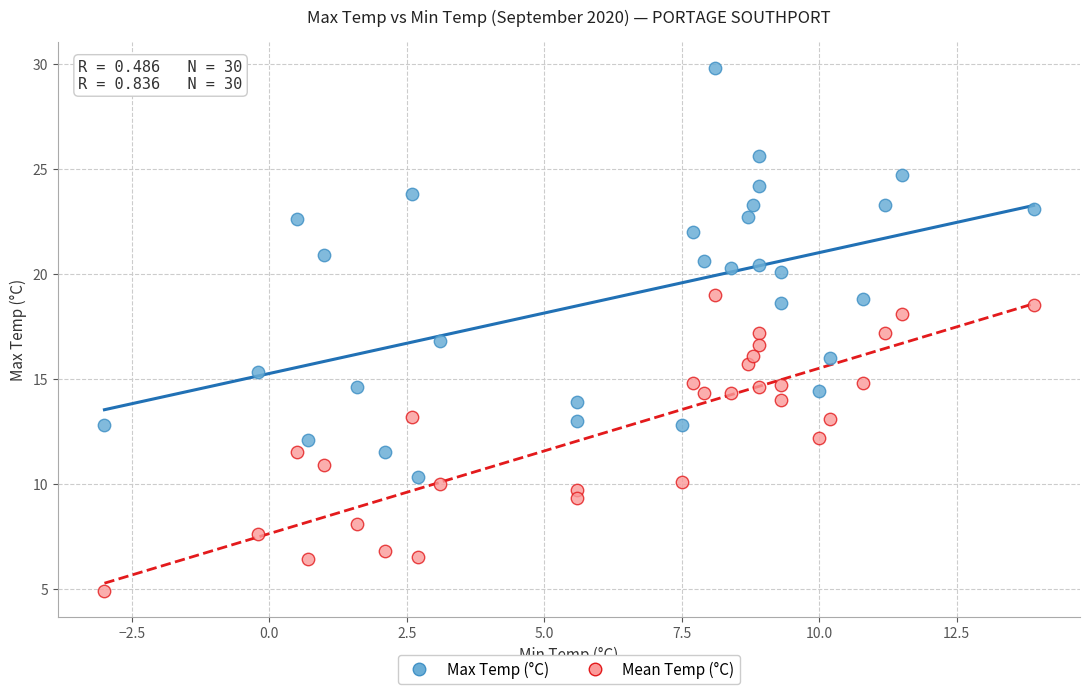

Across all data points, what is the range of X values (max minus min)?

16.9